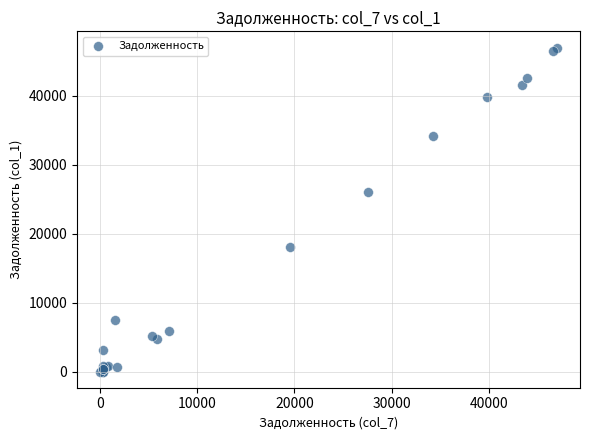

What Y value in the scatter plot is closest to 23496?

26031.5